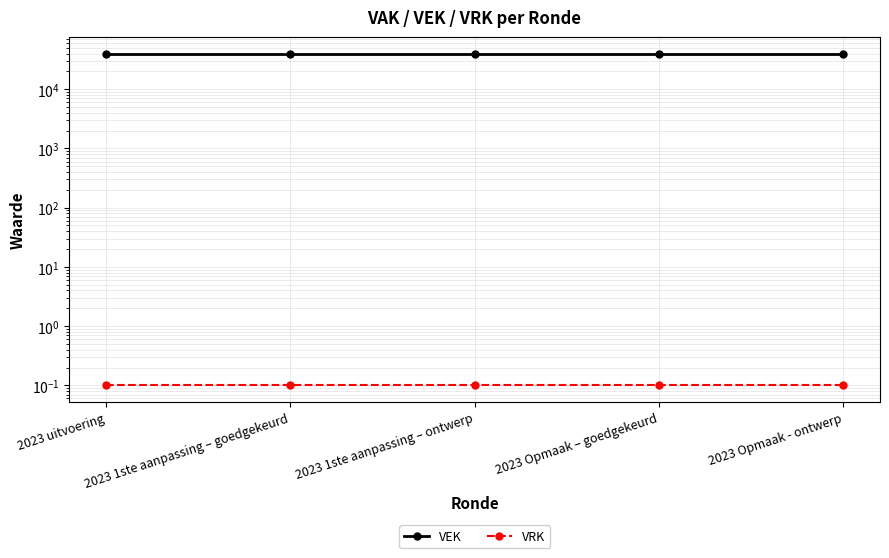

What is the value of the VRK point at the 5th from the left?

0.1